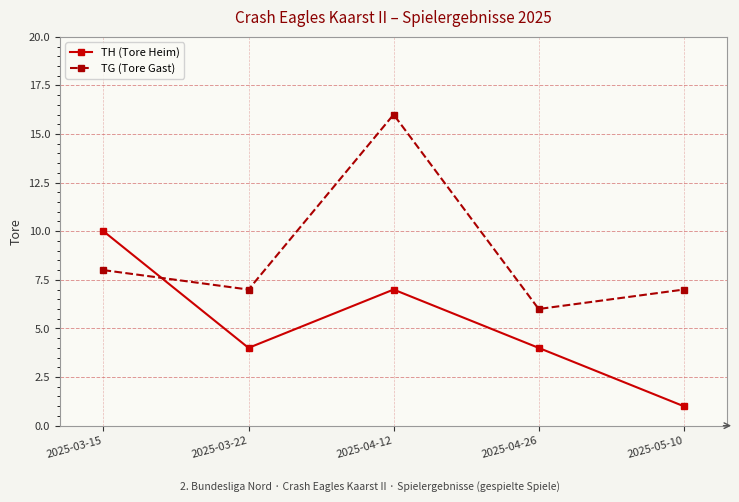

How many times do TG (Tore Gast) and TH (Tore Heim) cross each other?

1